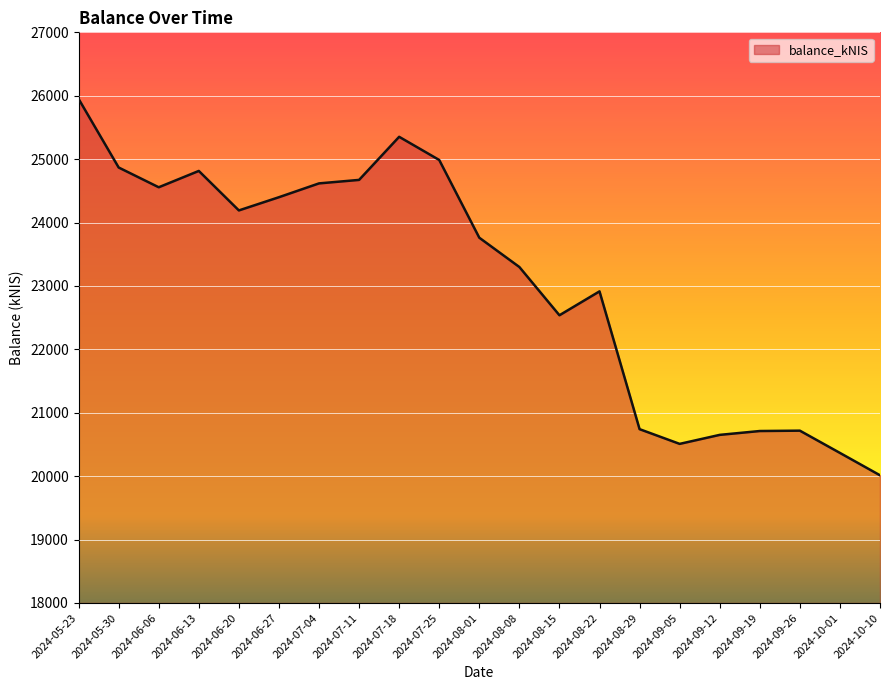

The value at 2024-09-12 is 26916.6. True or false?

False